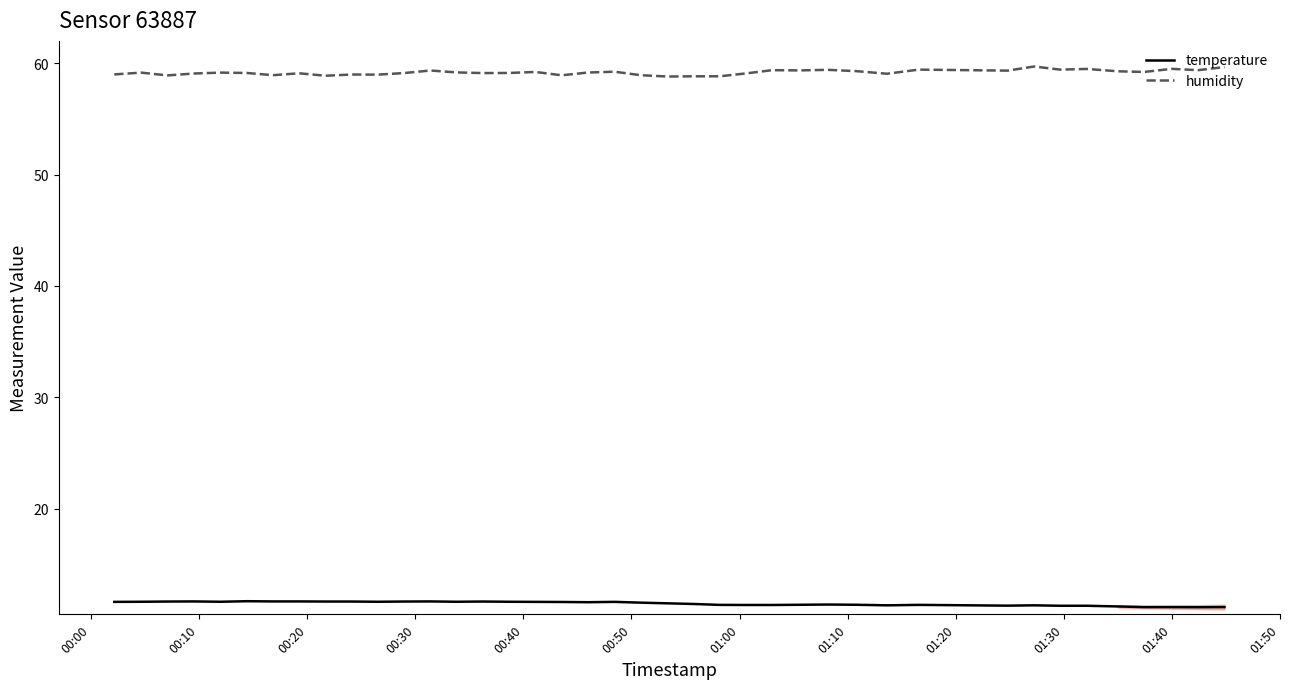

What is the minimum value for temperature?

11.1